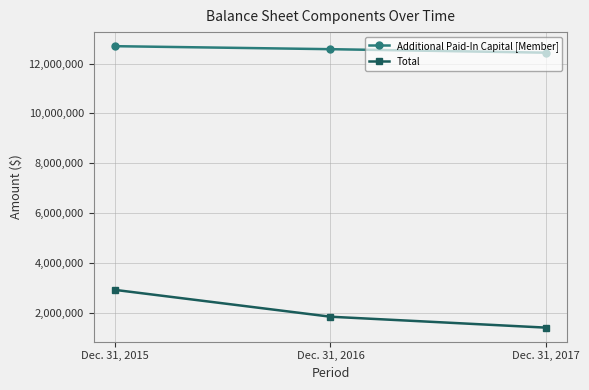

True or false: Total has a value of 1841348 at Dec. 31, 2016.

True